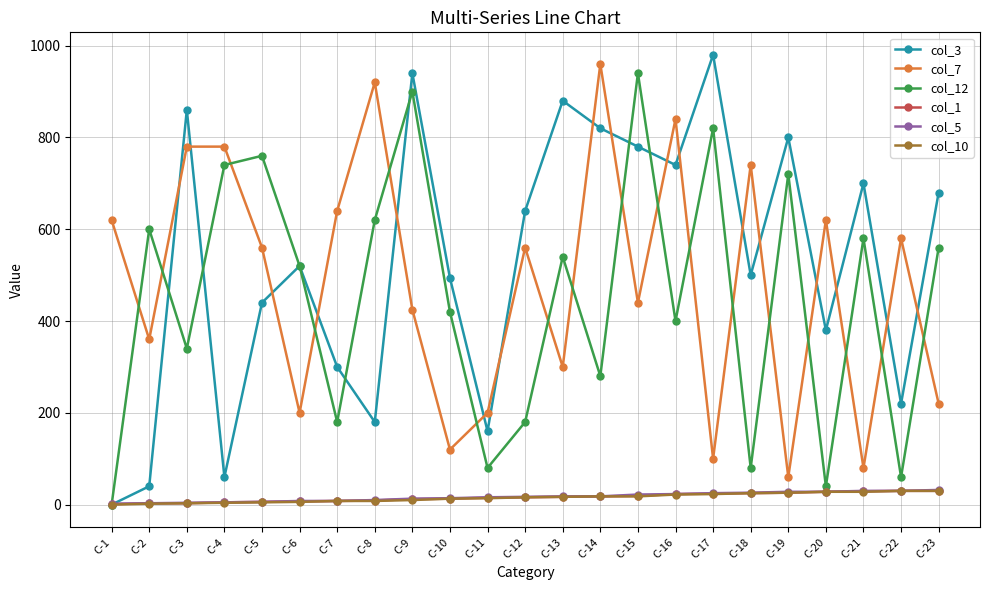

What are all the series names shown in the legend?

col_3, col_7, col_12, col_1, col_5, col_10